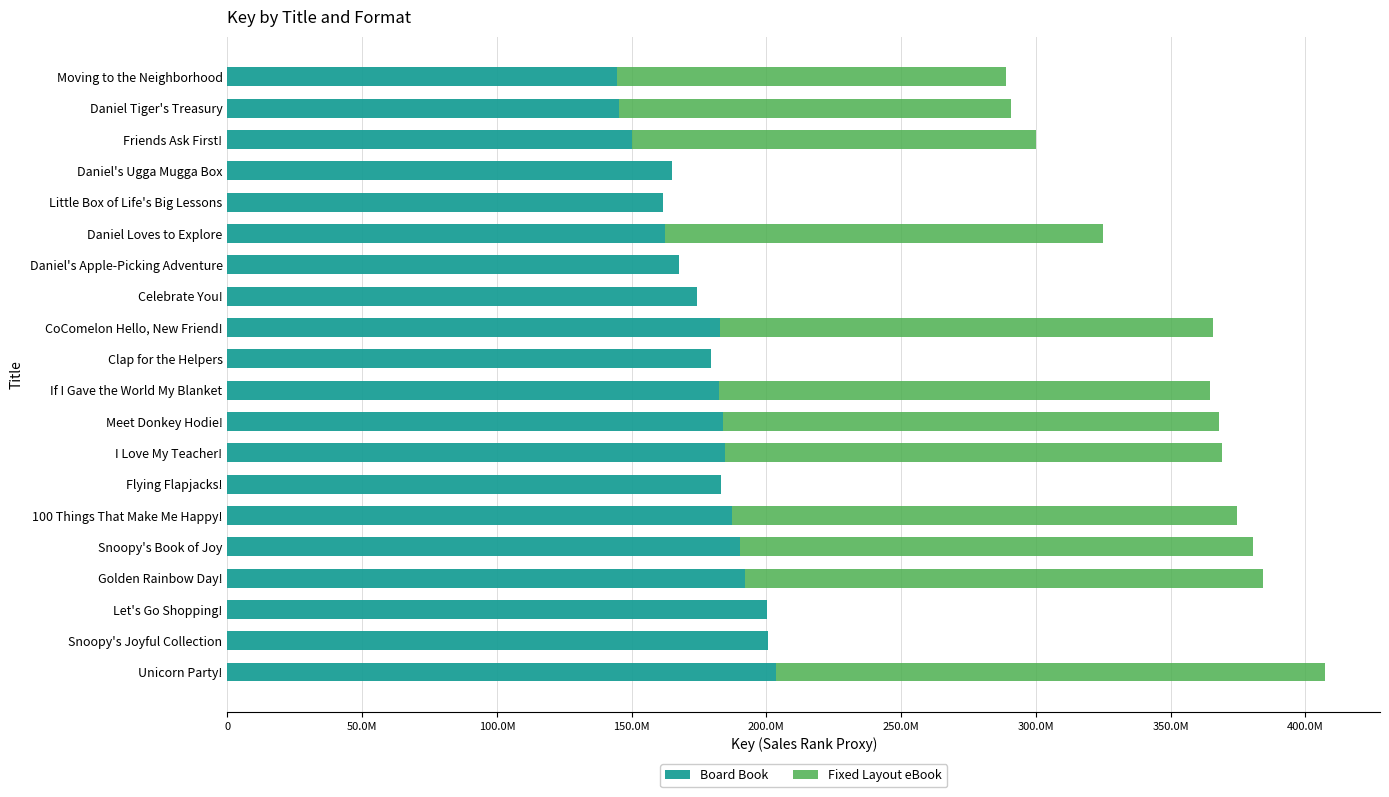

What are all the series names shown in the legend?

Board Book, Fixed Layout eBook